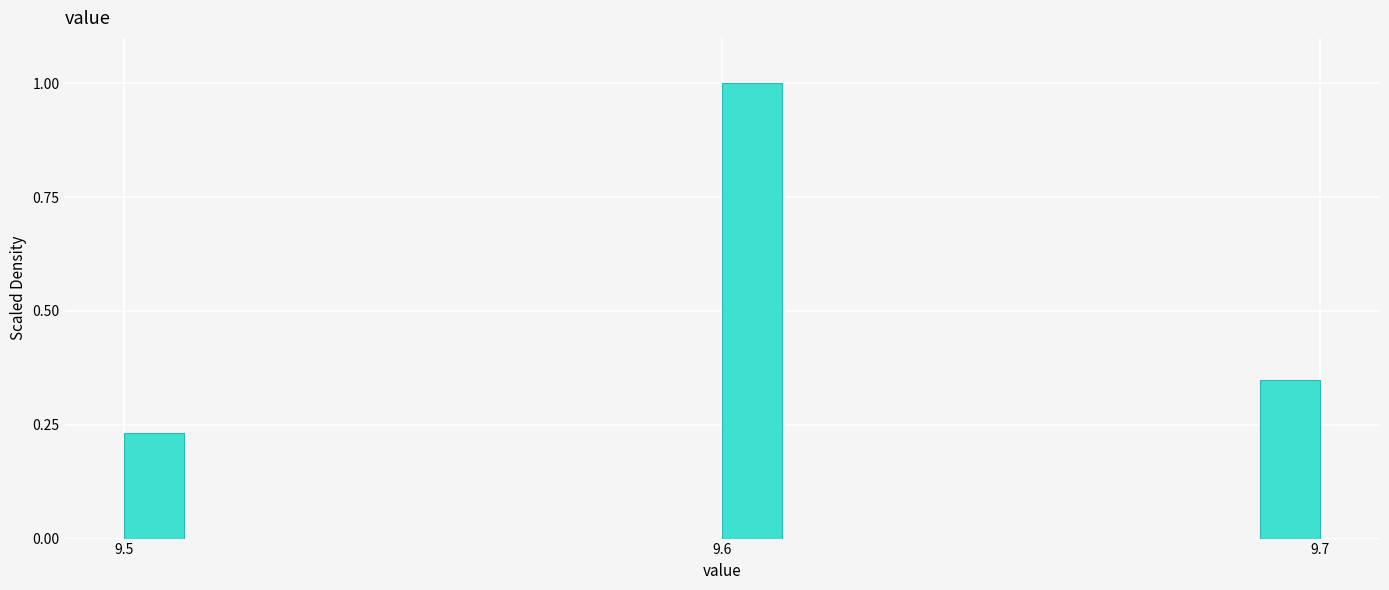

Around what value on the x-axis is the tallest bar? Give the approximate position of its centre, as read against the axis.

9.61